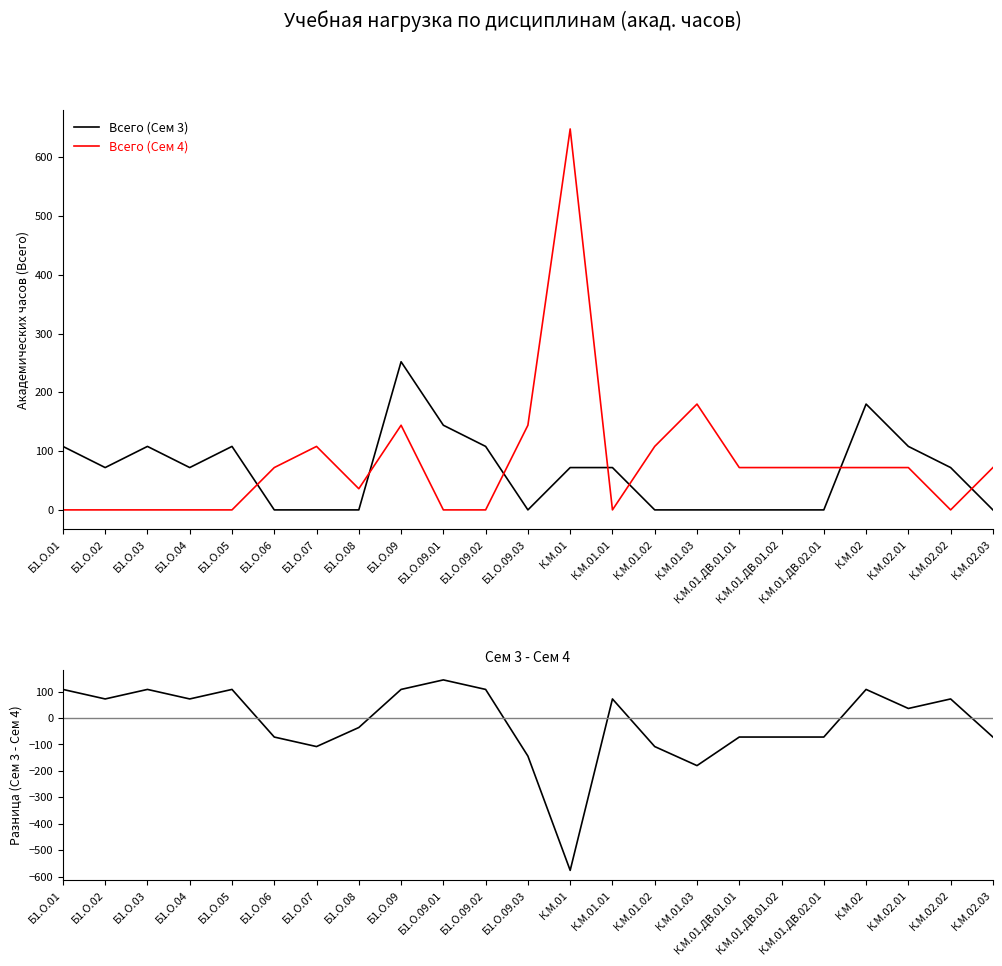

At which category does Всего (Сем 4) reach its first local peak?

Б1.О.07